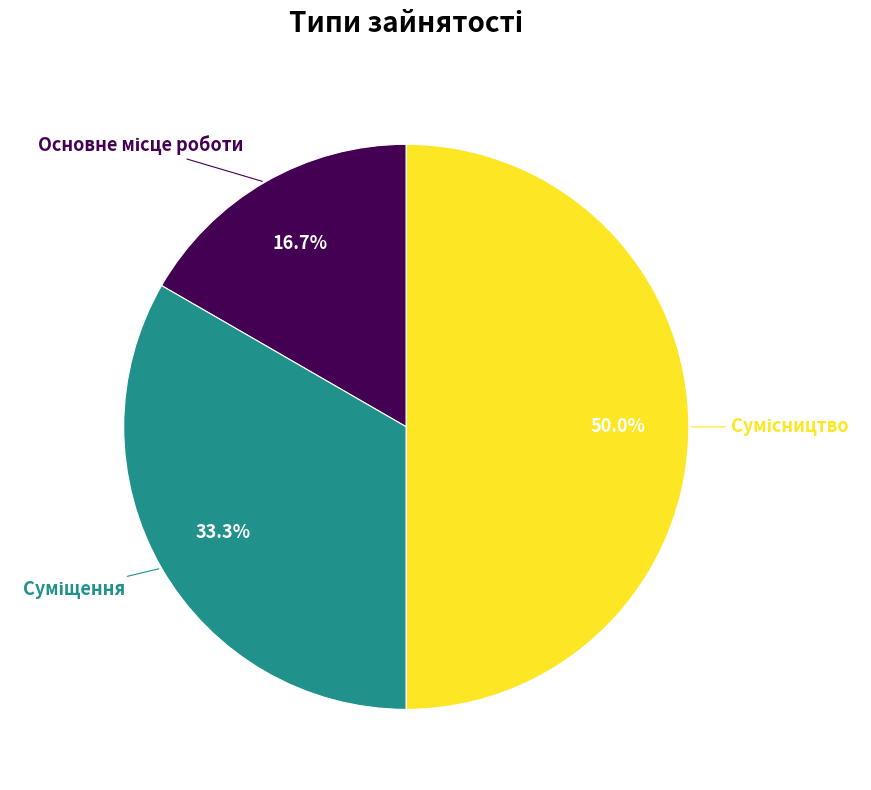

How many slices are in this pie chart?

3